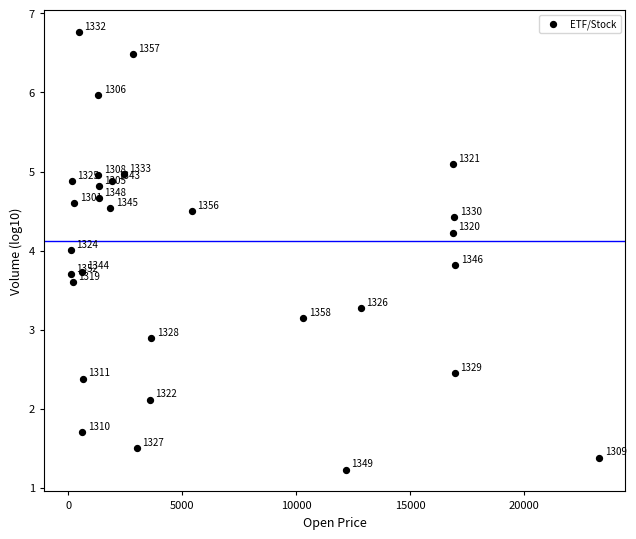

What Y value in the scatter plot is closest to 3?

2.9